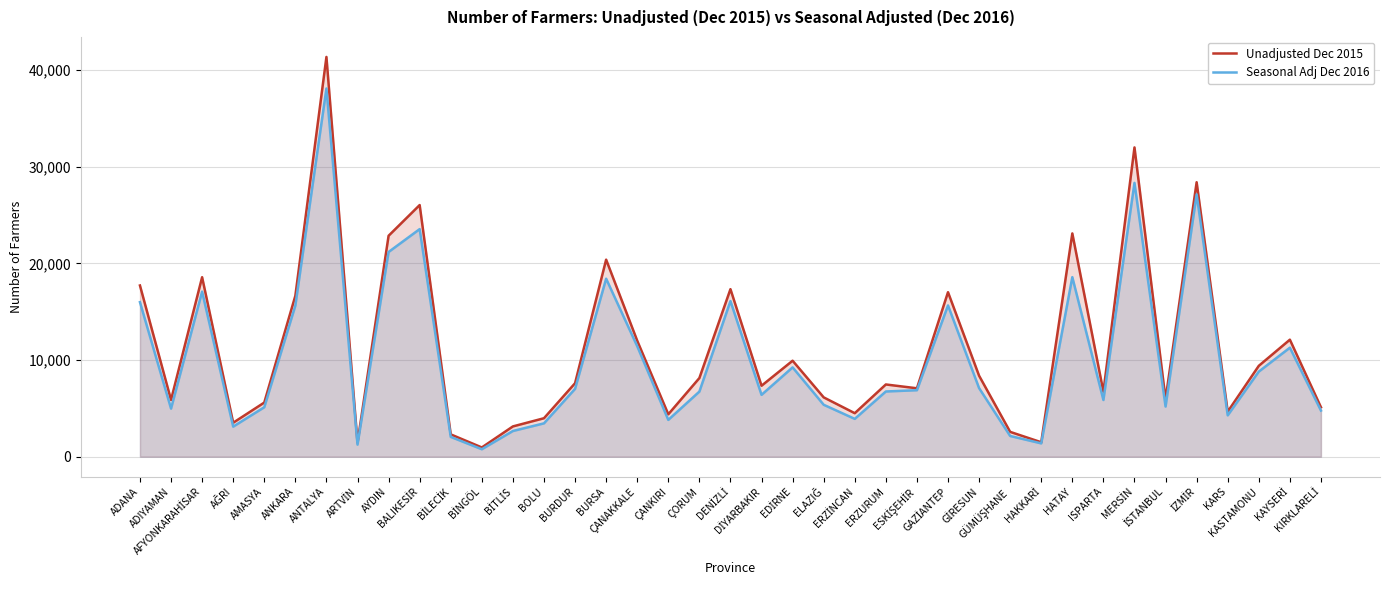

List the labels in order of Seasonal Adj Dec 2016 value, largest first.

ANTALYA, MERSİN, İZMİR, BALIKESİR, AYDIN, HATAY, BURSA, AFYONKARAHİSAR, DENİZLİ, ADANA, GAZİANTEP, ANKARA, ÇANAKKALE, KAYSERİ, EDİRNE, KASTAMONU, GİRESUN, BURDUR, ESKİŞEHİR, ERZURUM, ÇORUM, DİYARBAKIR, ISPARTA, ELAZIĞ, İSTANBUL, AMASYA, ADIYAMAN, KIRKLARELİ, KARS, ERZİNCAN, ÇANKIRI, BOLU, AĞRI, BİTLİS, GÜMÜŞHANE, BİLECİK, HAKKARİ, ARTVİN, BİNGÖL